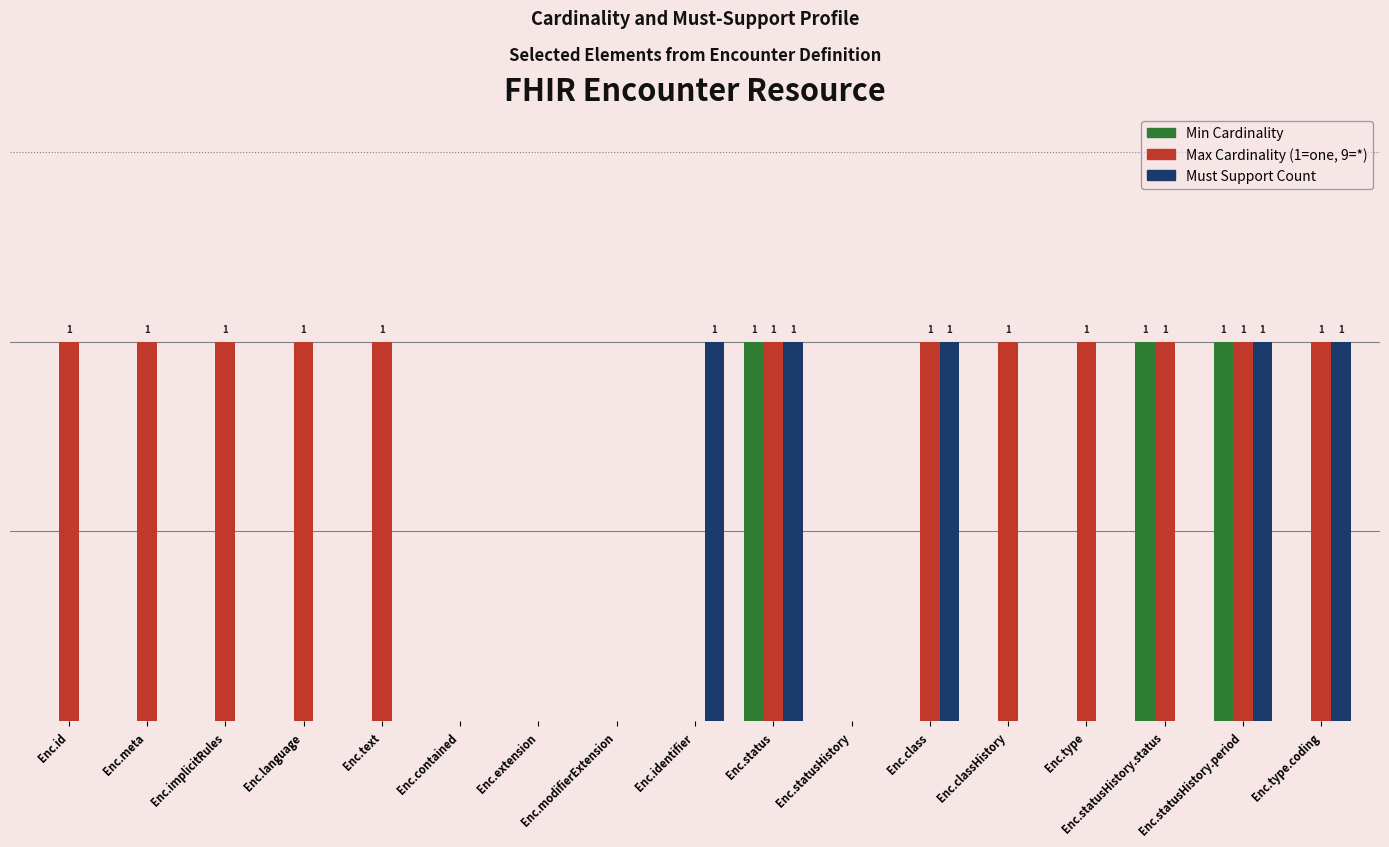

Does the chart contain stacked bars?

No